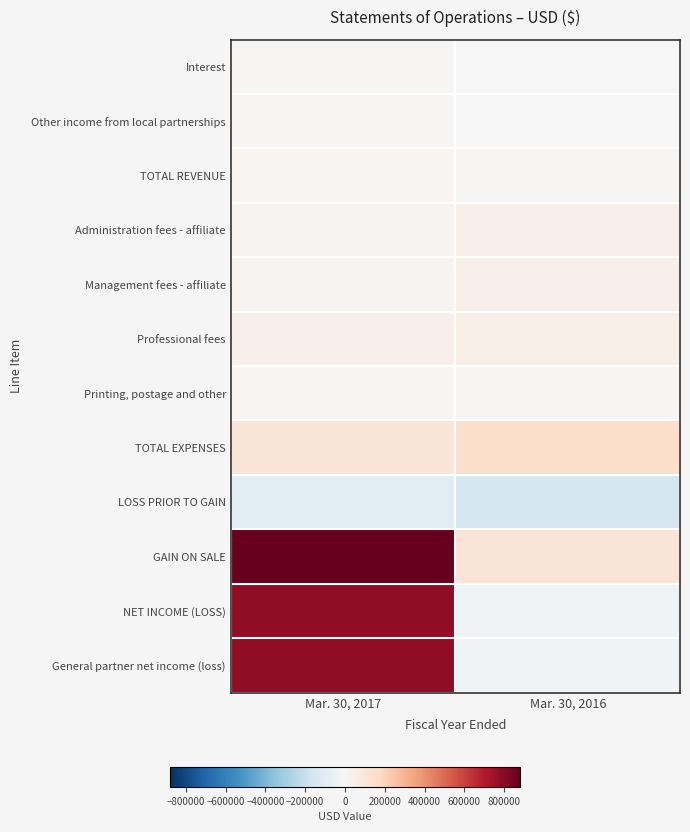

At how many categories does at least one series exceed 12420?

2